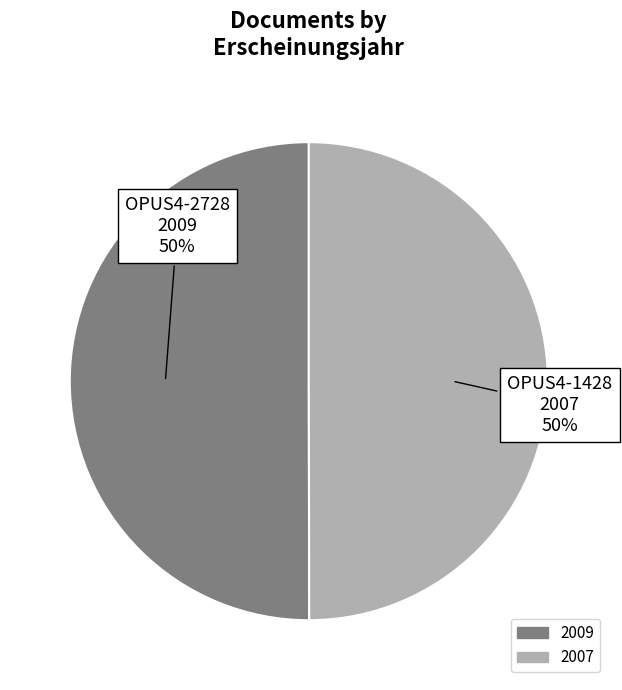

Is it true that 2009 is 61% of the pie?

False